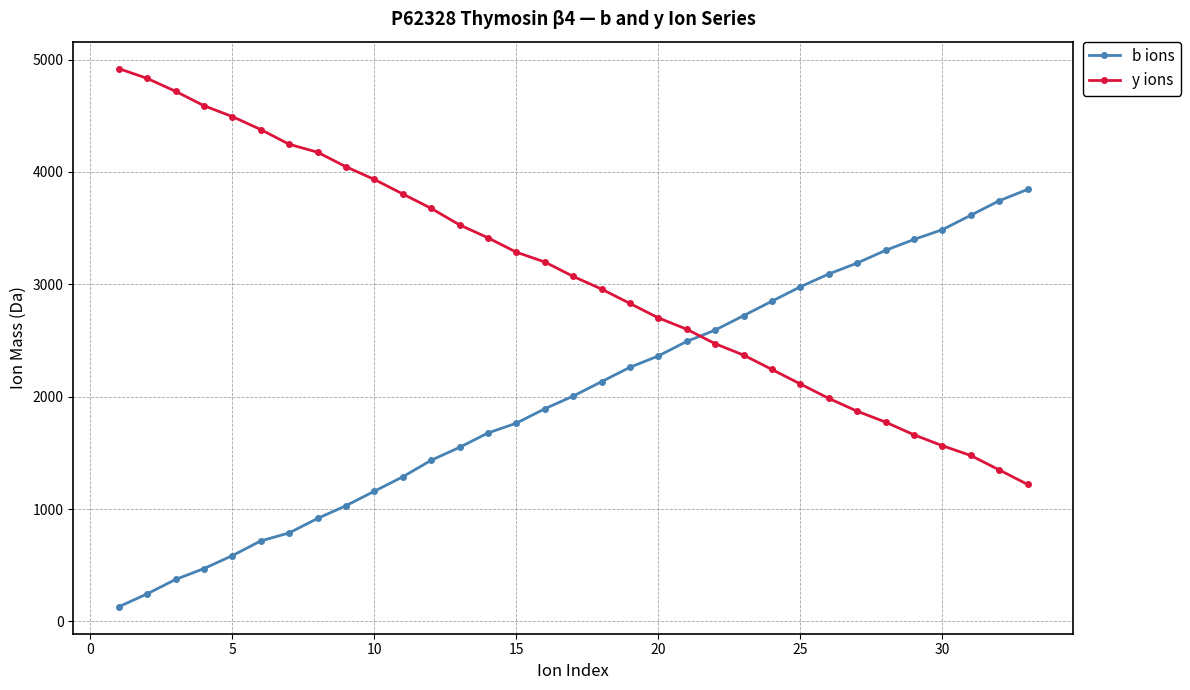

List the series in order of their overall mean, highest first.

y ions, b ions